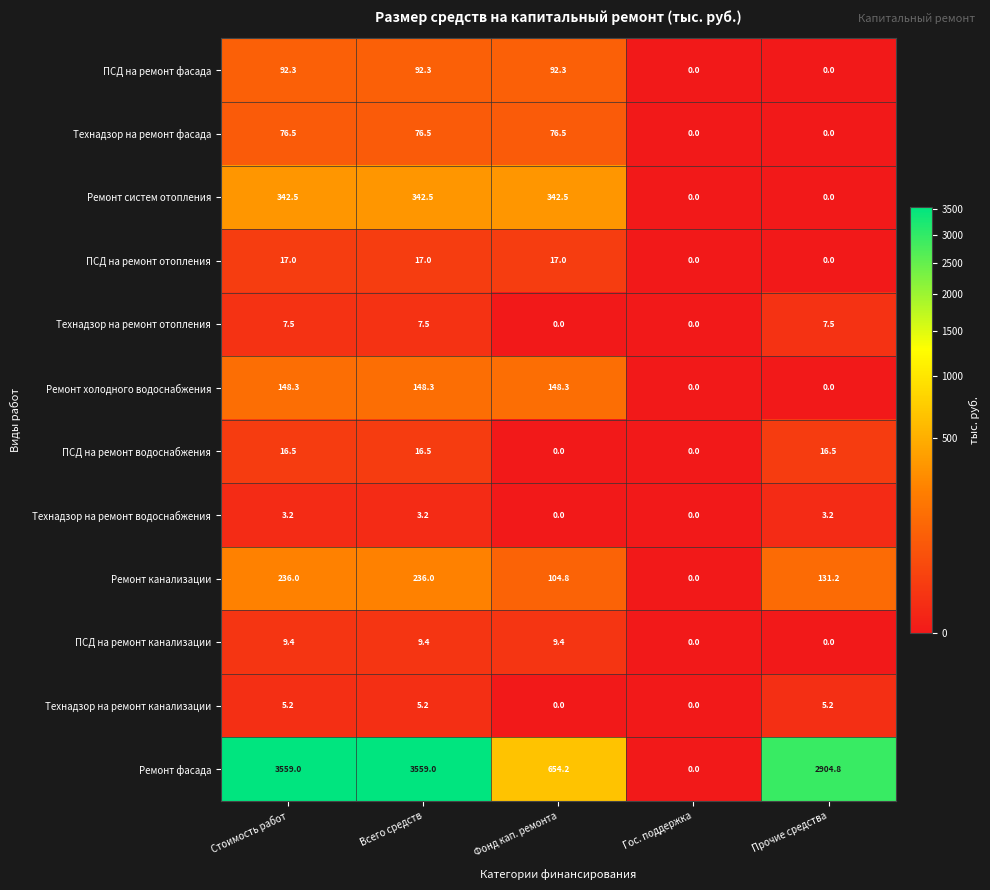

Which series has the largest total across all categories?

Ремонт фасада